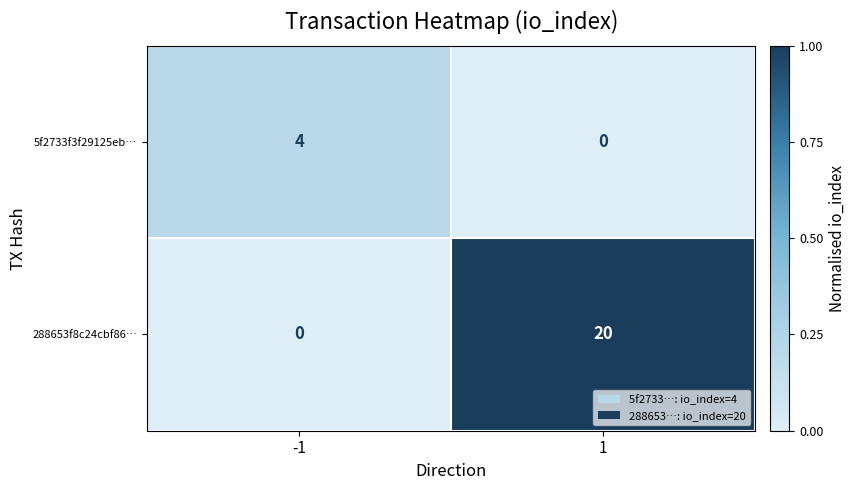

Is the value of 288653f8c24cbf86… at 1 greater than the value of 5f2733f3f29125eb… at -1?

Yes